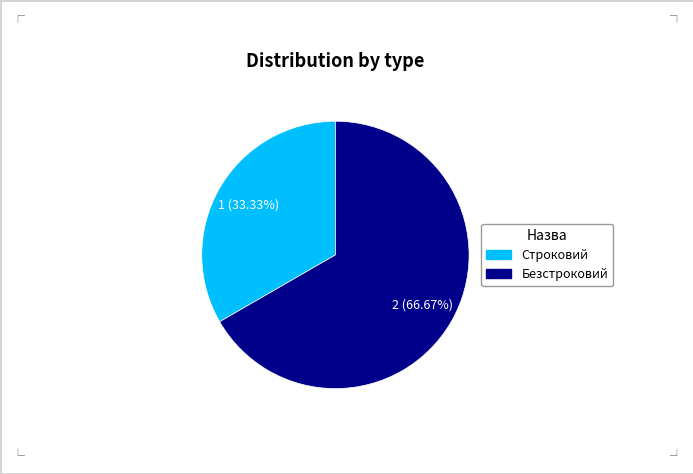

To the nearest percent, what portion does Строковий represent?

33%